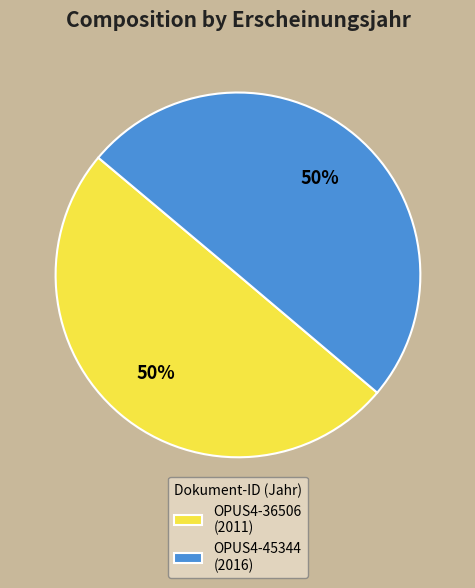

What percentage is the OPUS4-45344 slice, to the nearest percent?

50%